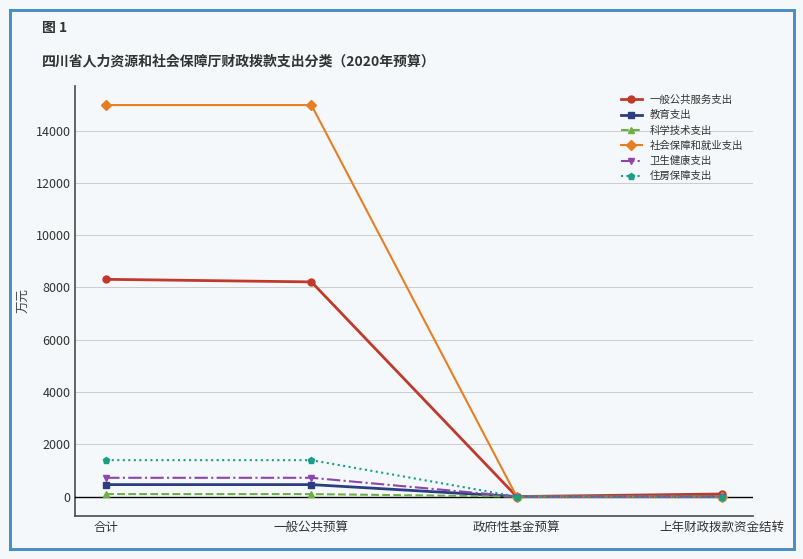

Which series has the largest range (max minus min)?

社会保障和就业支出